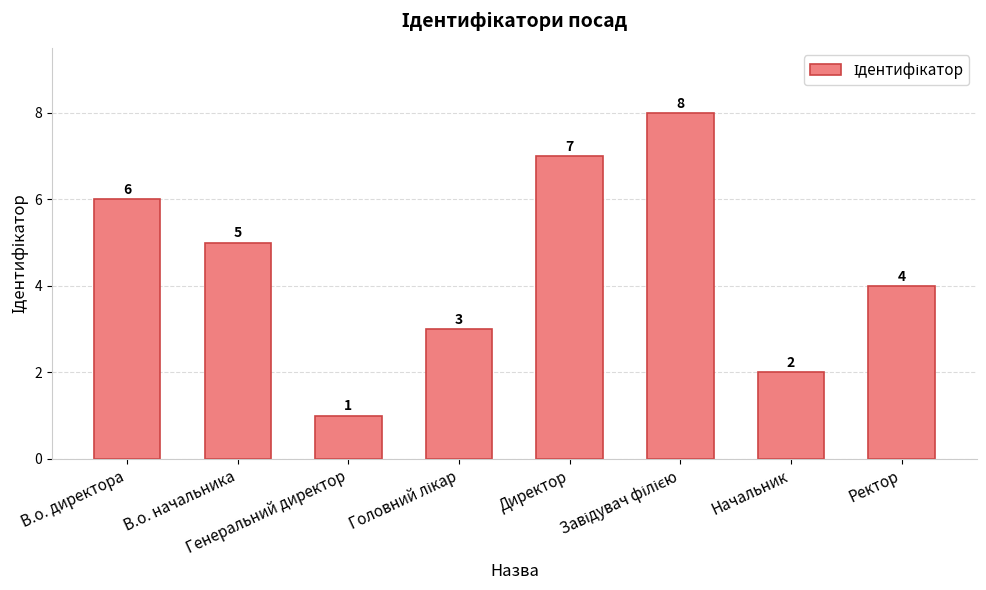

How many values are between 3 and 7?

5